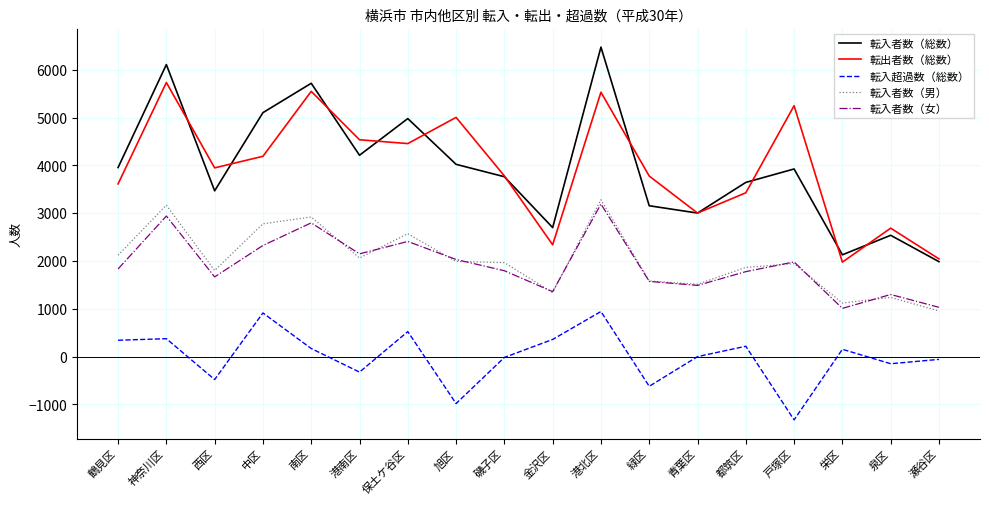

What is the difference between the 転出者数（総数） values at 旭区 and 緑区?

1227